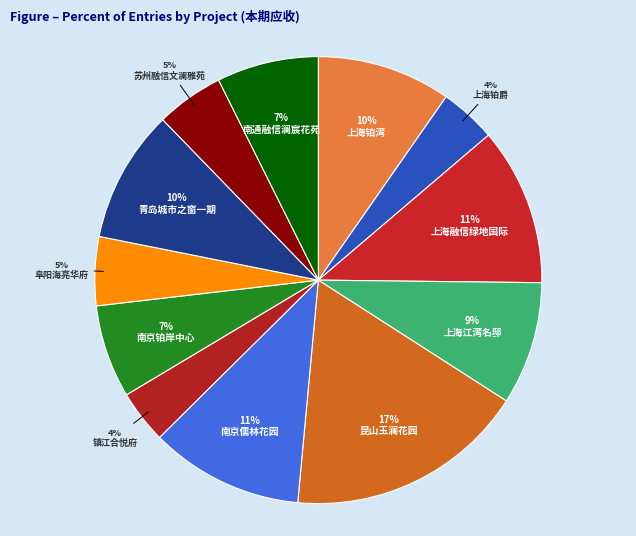

Does 上海铂湾 account for over 50% of the chart?

No